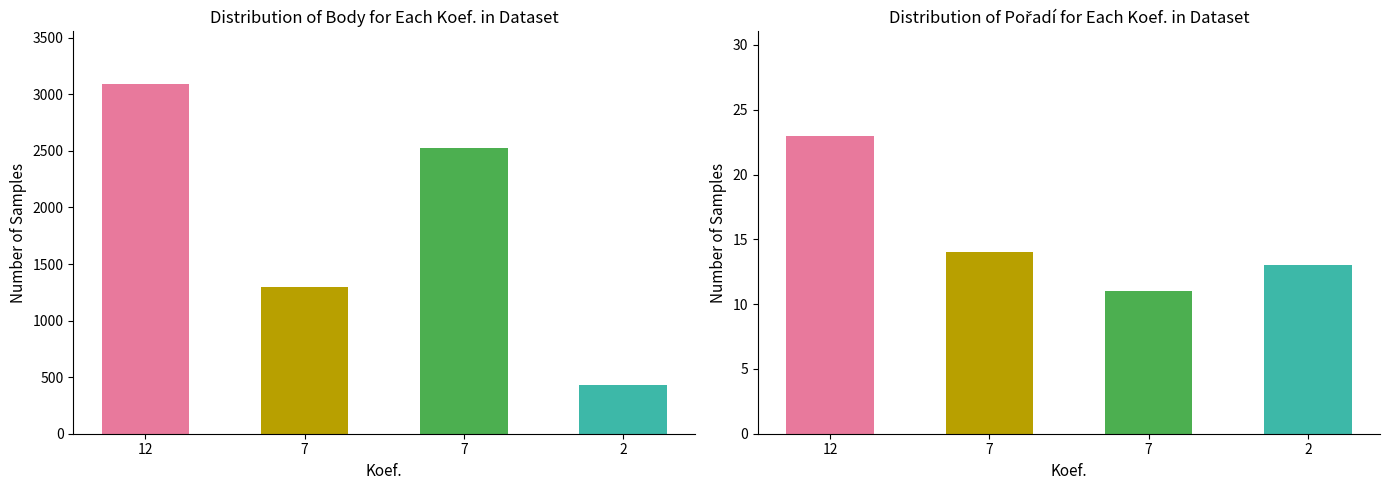

What is the minimum value for Body?

435